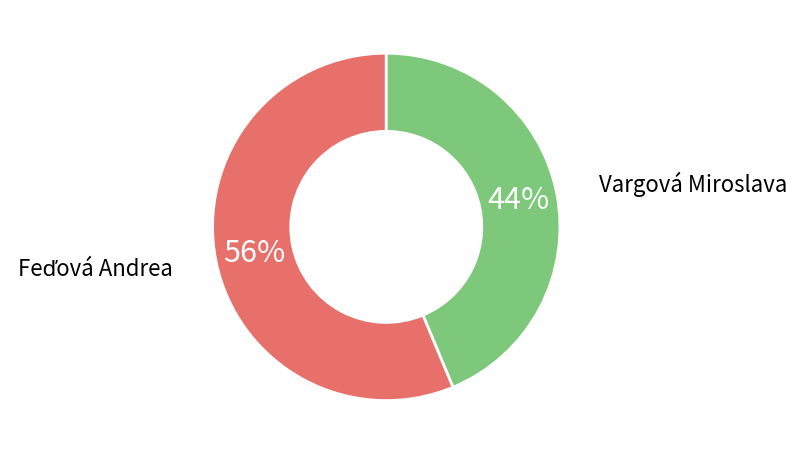

Is there a majority slice in this chart?

Yes